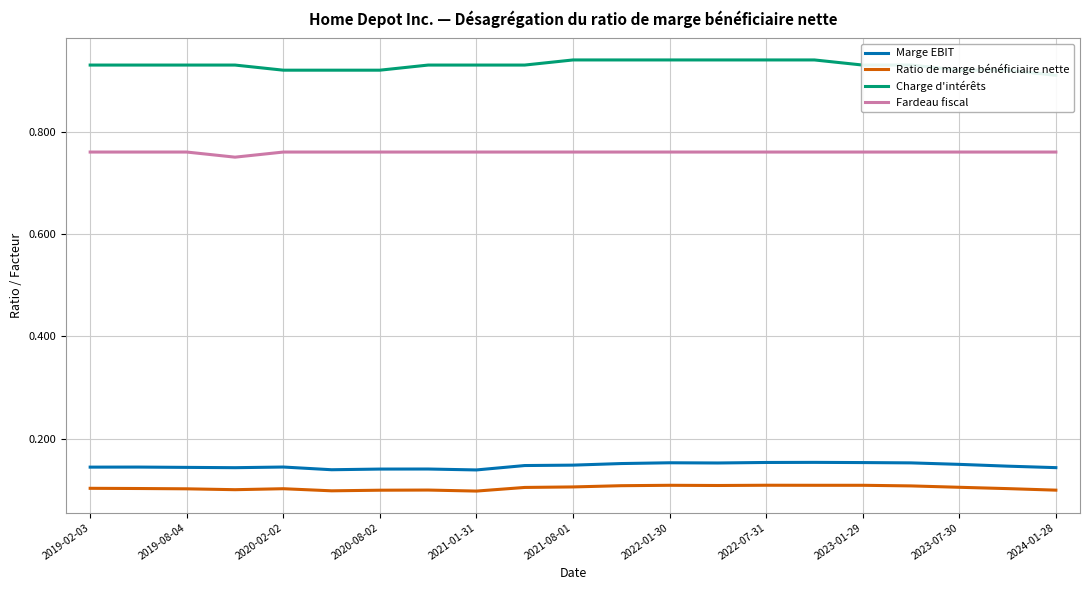

In Ratio de marge bénéficiaire nette, how many points are higher than both neighbors (excluding endpoints)?

4